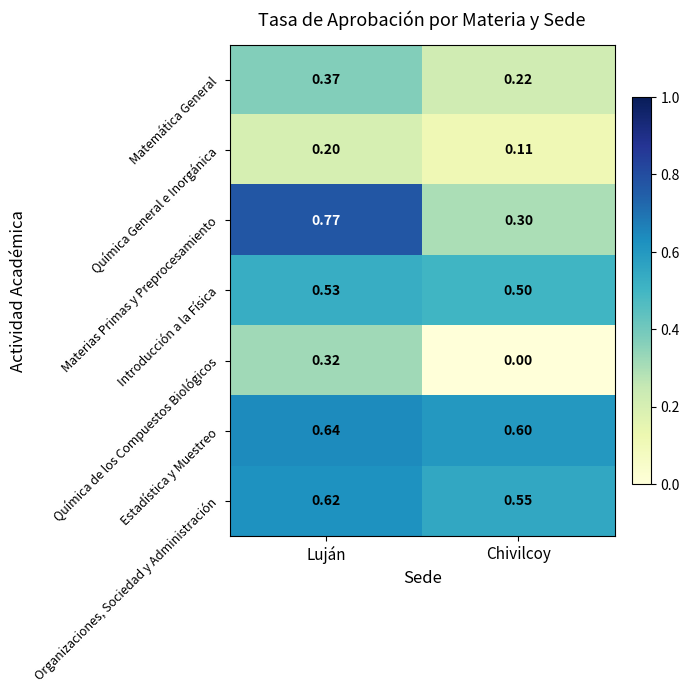

At which category does the chart reach its peak across all series?

Luján